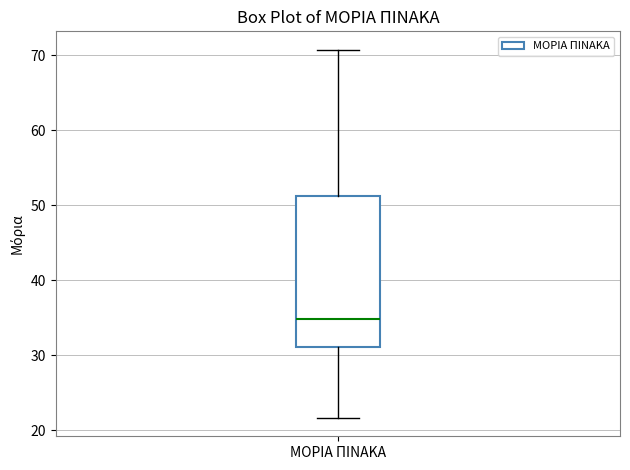

Read this box plot against the y-axis: the position of the median line, the range covered by the box, and the ends of both whiskers. The values are not printed on the chart, so give them approximately, as read against the axis.

median 35, box 31 to 51, whiskers 22 to 71